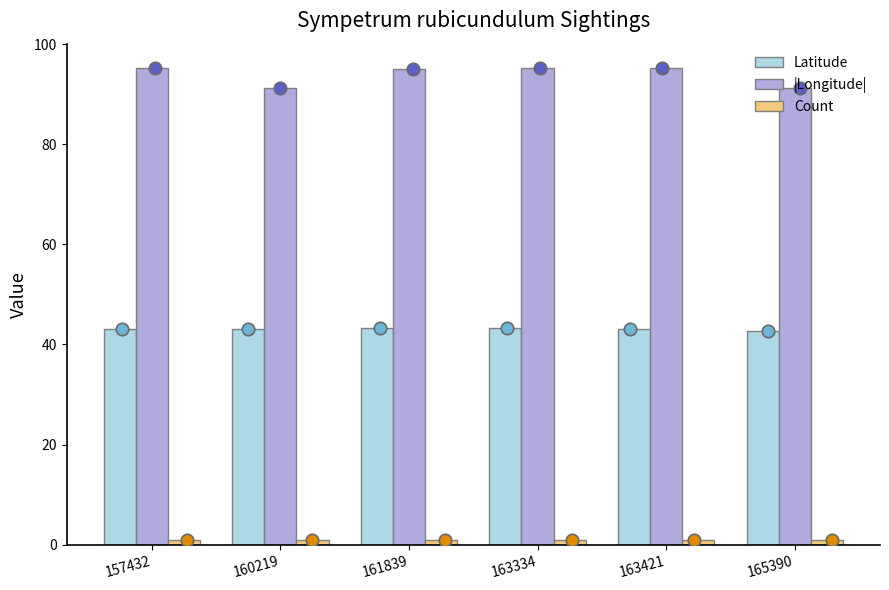

Is the value of Count at 160219 greater than the value of |Longitude| at 157432?

No